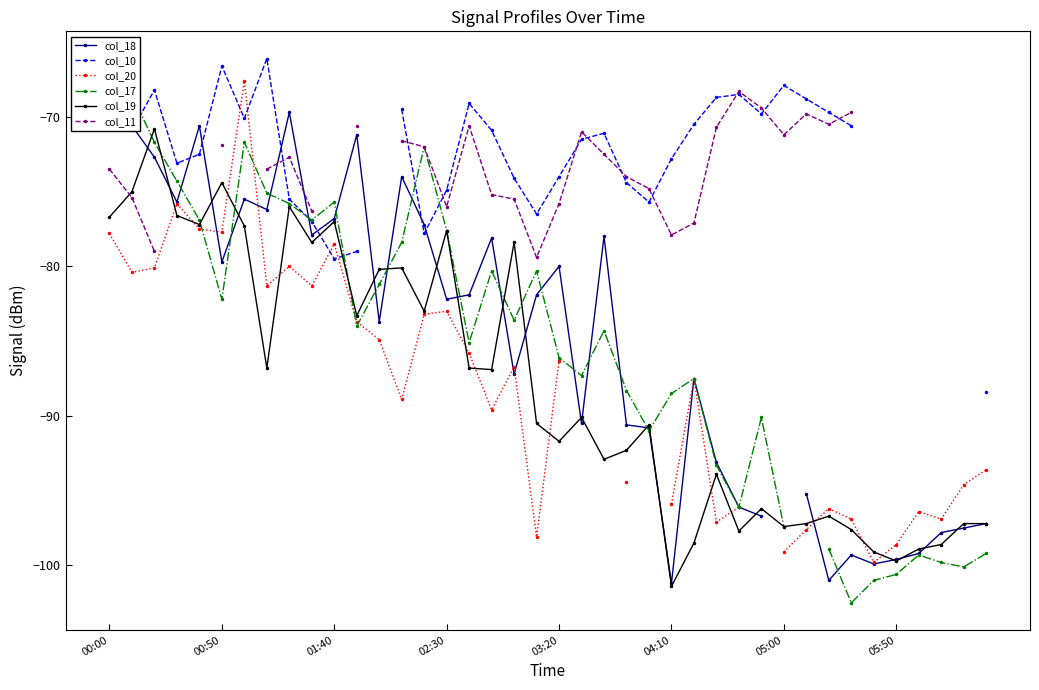

What position from the left is 17?

18